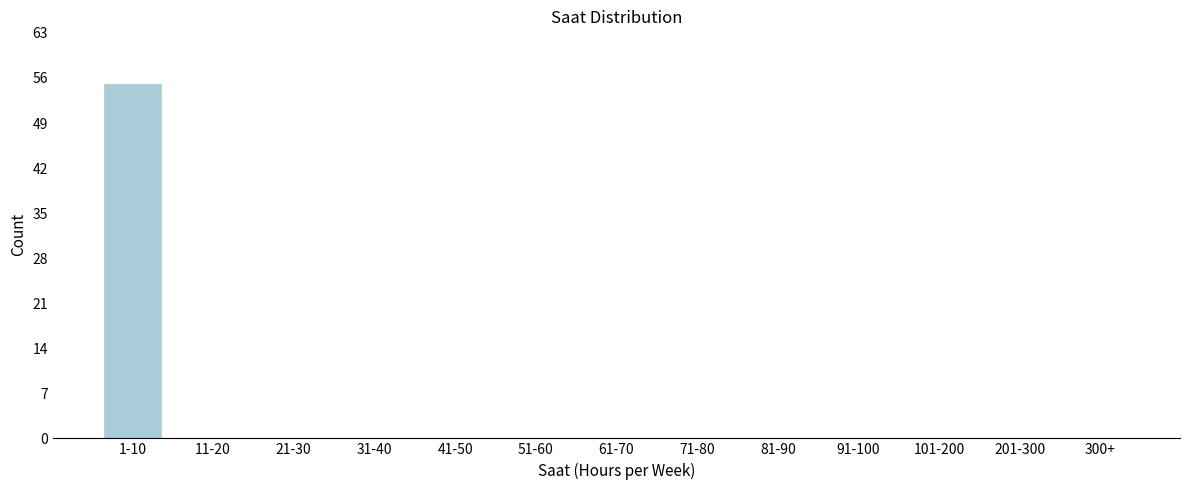

Reading right to left, transcribe all the data shown in this chart.

300+=0	201-300=0	101-200=0	91-100=0	81-90=0	71-80=0	61-70=0	51-60=0	41-50=0	31-40=0	21-30=0	11-20=0	1-10=55